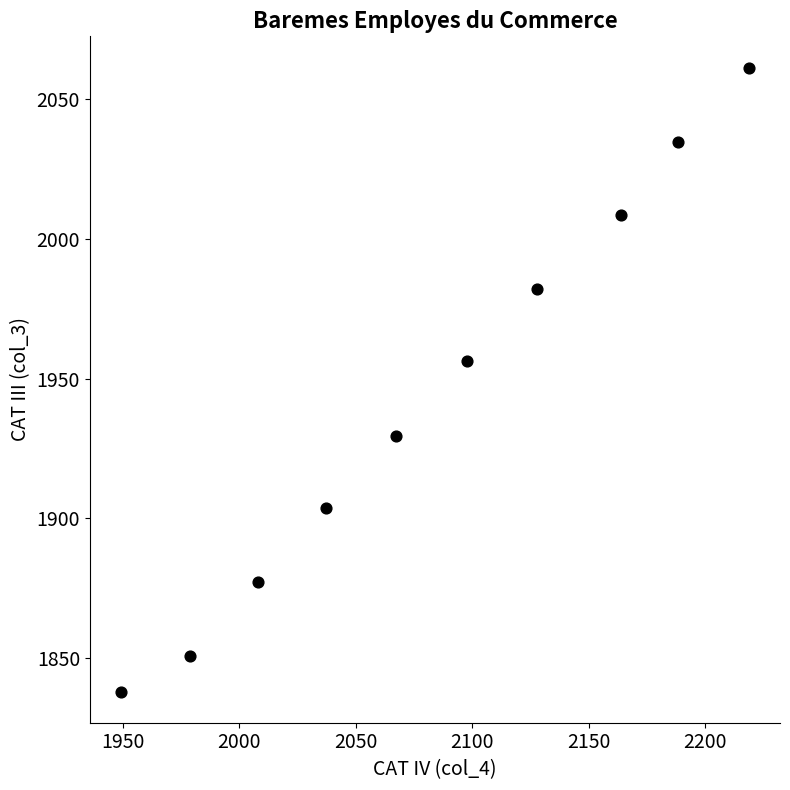

What Y value in the scatter plot is closest to 1949?

1956.2